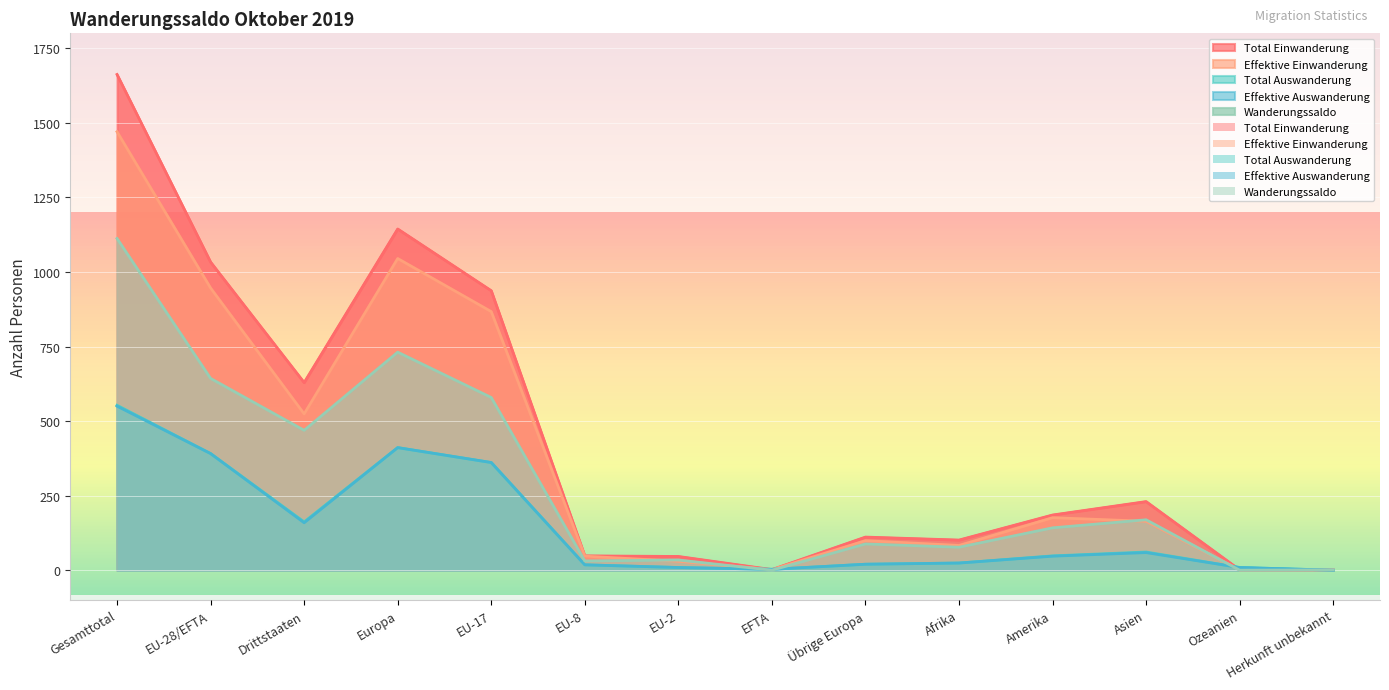

How many data points in Effektive Auswanderung are above 47?

6